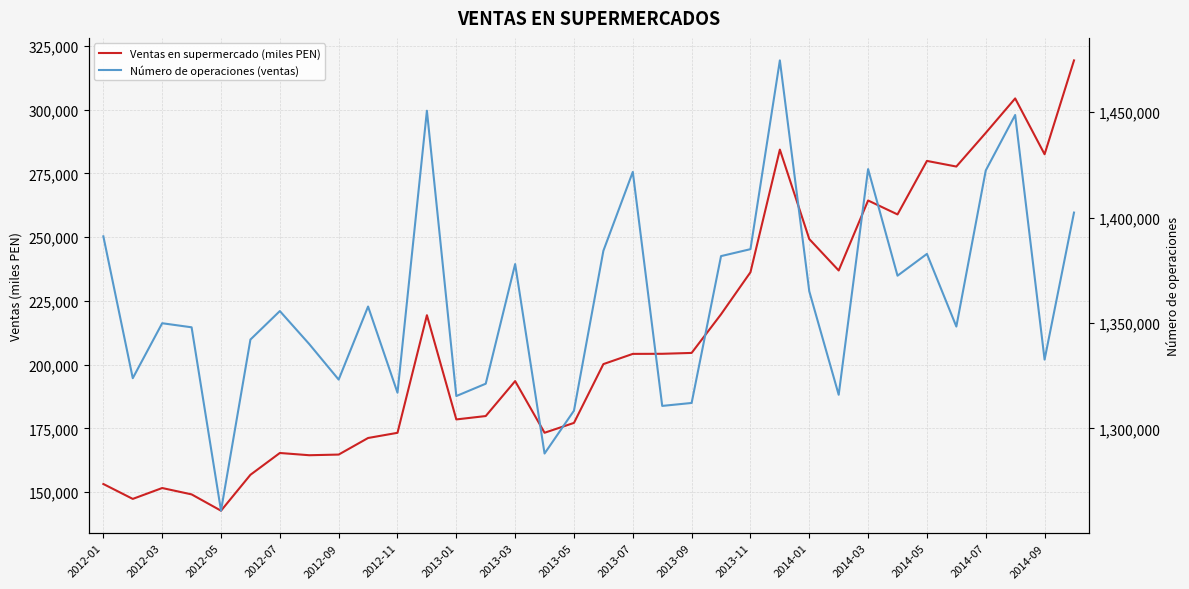

In Ventas en supermercado (miles PEN), how many points are lower than both neighbors (excluding endpoints)?

9